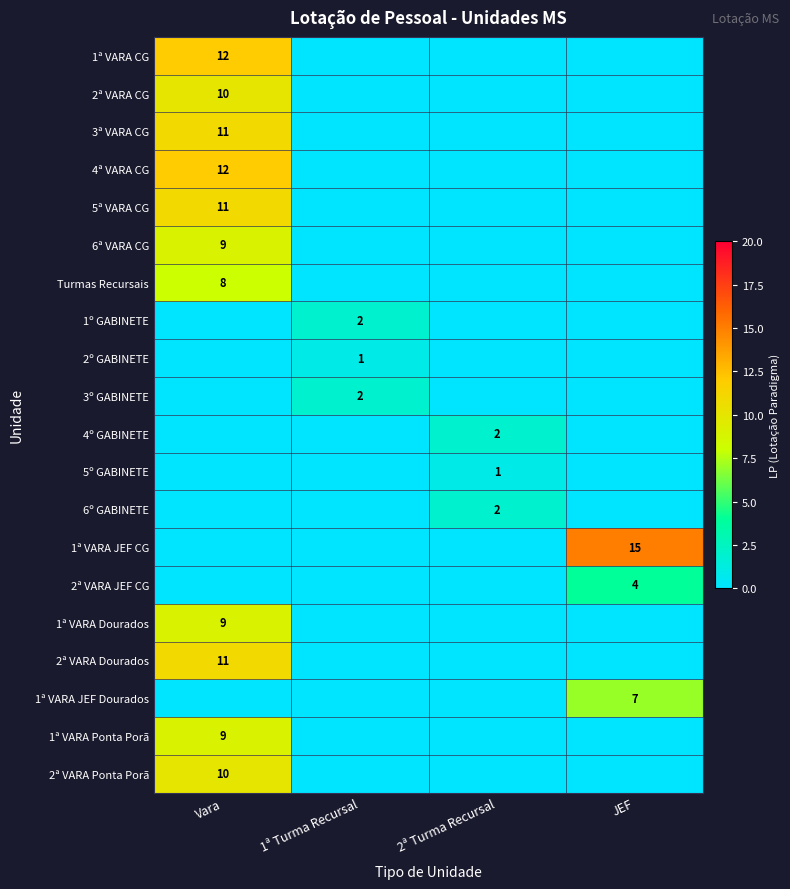

The value of 1ª VARA Ponta Porã at Vara is 9. True or false?

True